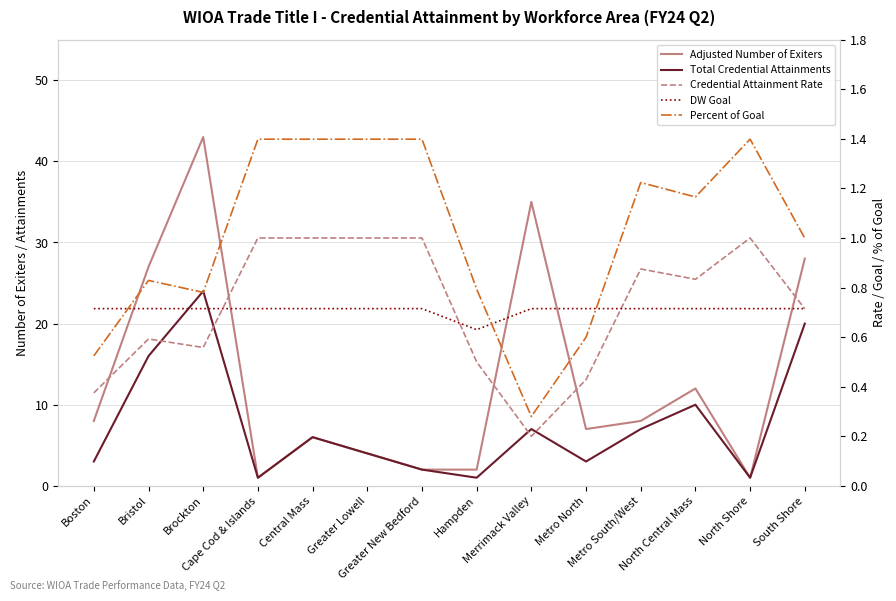

At which category is the sum across all series the highest?

Brockton